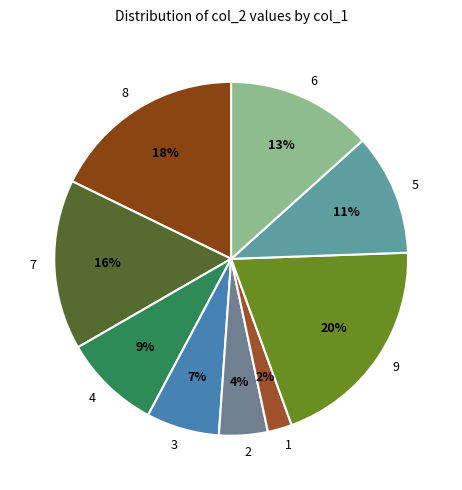

Does 6 represent more than half of the total?

No